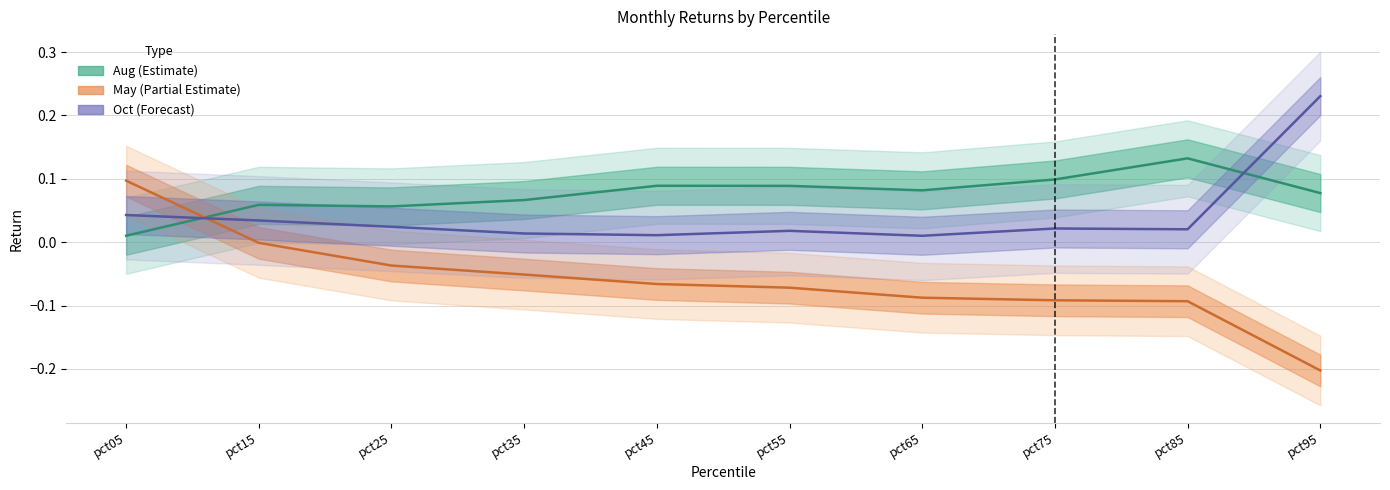

Reading left to right, transcribe all the data shown in this chart.

Aug: pct05=0.0	pct15=0.1	pct25=0.1	pct35=0.1	pct45=0.1	pct55=0.1	pct65=0.1	pct75=0.1	pct85=0.1	pct95=0.1
Oct: pct05=0.0	pct15=0.0	pct25=0.0	pct35=0.0	pct45=0.0	pct55=0.0	pct65=0.0	pct75=0.0	pct85=0.0	pct95=0.2
May: pct05=0.1	pct15=-0.0	pct25=-0.0	pct35=-0.1	pct45=-0.1	pct55=-0.1	pct65=-0.1	pct75=-0.1	pct85=-0.1	pct95=-0.2